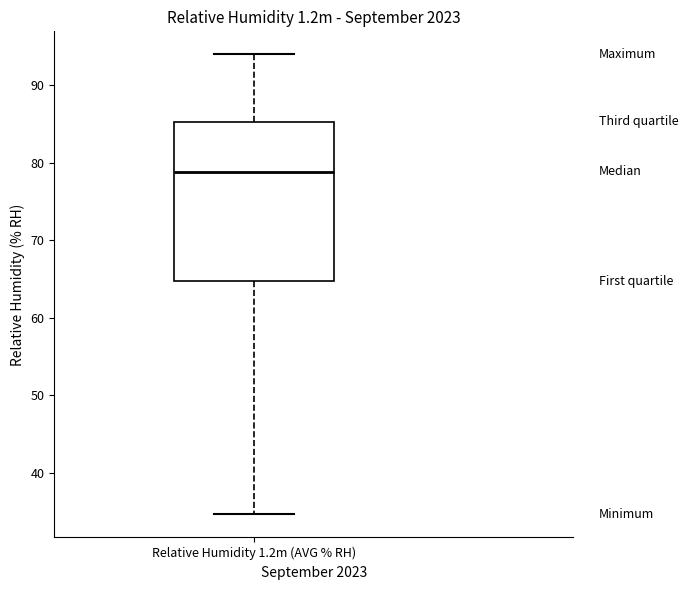

Read this box plot against the y-axis: the position of the median line, the range covered by the box, and the ends of both whiskers. The values are not printed on the chart, so give them approximately, as read against the axis.

median 79, box 65 to 85, whiskers 35 to 94